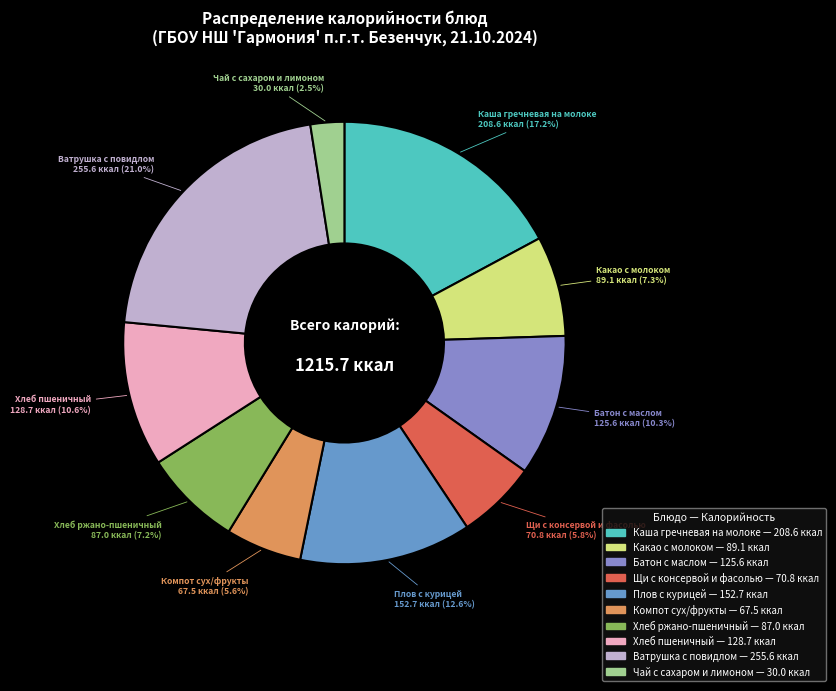

Does Плов с курицей represent more than half of the total?

No